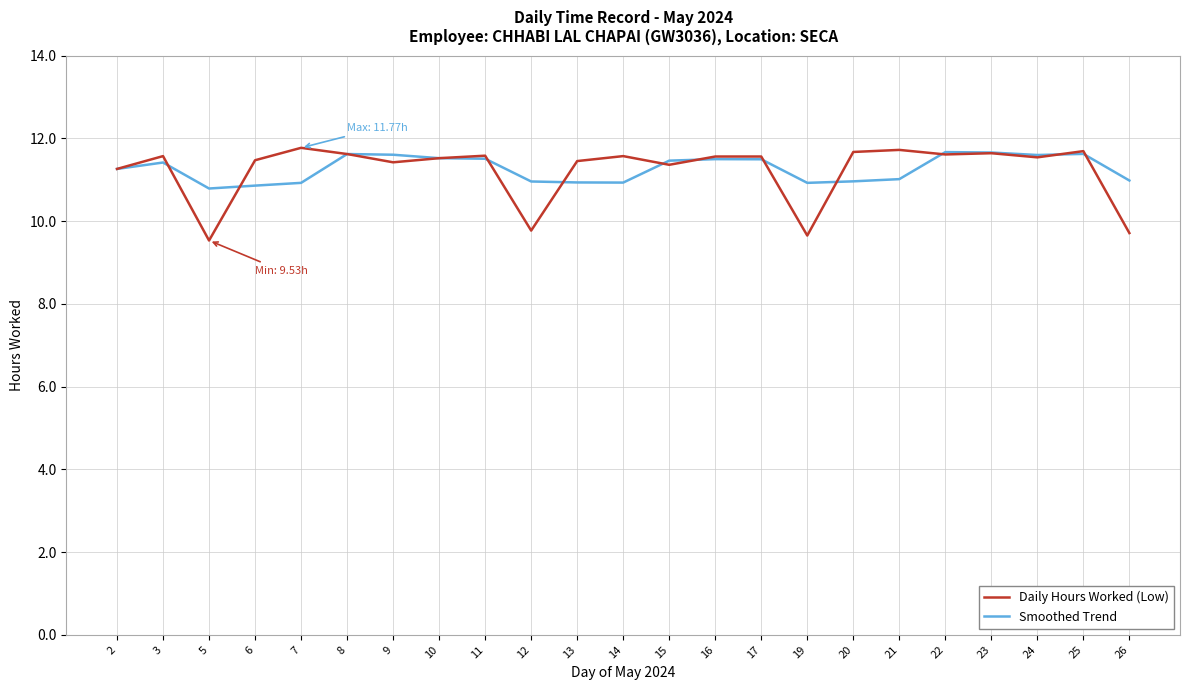

Rank the series at 7 from highest to lowest value.

Daily Hours Worked (Low), Smoothed Trend